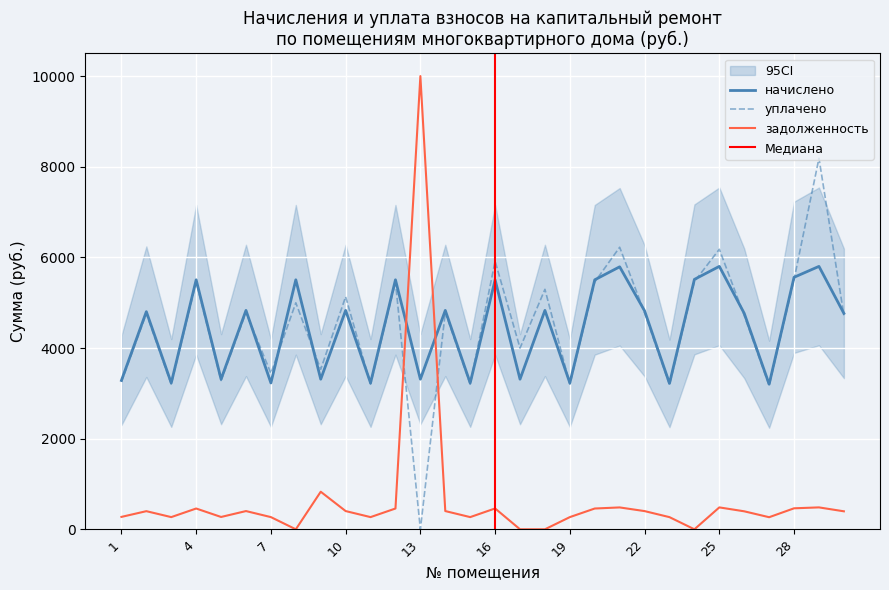

Reading left to right, what are all the values shown in this chart?

начислено: 1=3284.5	2=4801.8	3=3229.0	4=5505.0	5=3312.2	6=4829.5	7=3229.0	8=5505.0	9=3312.2	10=4829.5	11=3229.0	12=5505.0	13=3312.2	14=4829.5	15=3229.0	16=5505.0	17=3312.2	18=4829.5	19=3229.0	20=5505.0	21=5791.8	22=4820.3	23=3219.7	24=5514.2	25=5801.0	26=4764.8	27=3201.2	28=5560.4	29=5801.0	30=4764.8
уплачено: 1=3255.4	2=4759.2	3=3200.3	4=5456.2	5=3282.9	6=4785.9	7=3441.5	8=4997.5	9=3529.5	10=5132.0	11=3200.3	12=5456.2	13=0.0	14=4786.7	15=3200.3	16=5915.0	17=3998.1	18=5294.8	19=3200.3	20=5456.2	21=6223.1	22=4777.6	23=3191.2	24=5465.4	25=6178.3	26=4716.3	27=3172.9	28=5511.2	29=8187.4	30=4722.6
задолженность: 1=273.7	2=400.1	3=269.1	4=458.8	5=272.1	6=402.5	7=269.1	8=0.0	9=829.0	10=402.5	11=269.1	12=458.8	13=10000.0	14=402.5	15=269.1	16=460.1	17=0.0	18=0.0	19=269.1	20=458.8	21=482.6	22=401.7	23=268.3	24=0.0	25=483.4	26=397.1	27=266.8	28=463.4	29=483.4	30=397.1